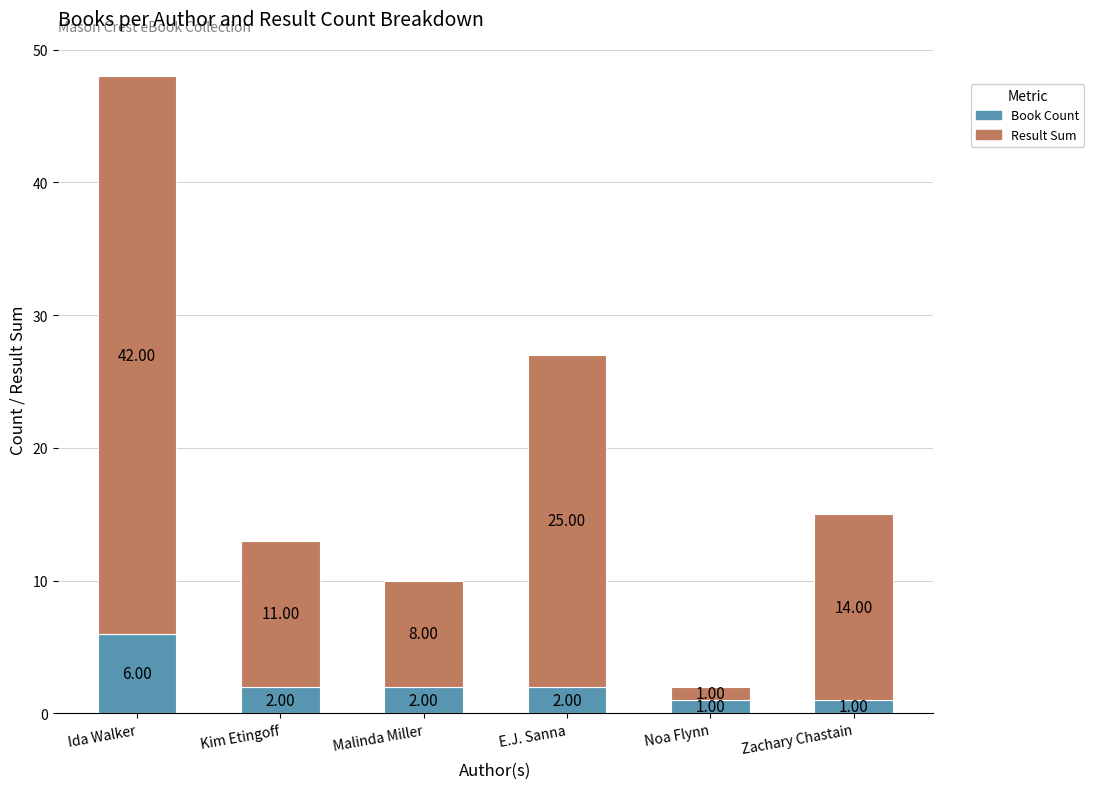

Where does the Book Count series first go above 2?

Ida Walker